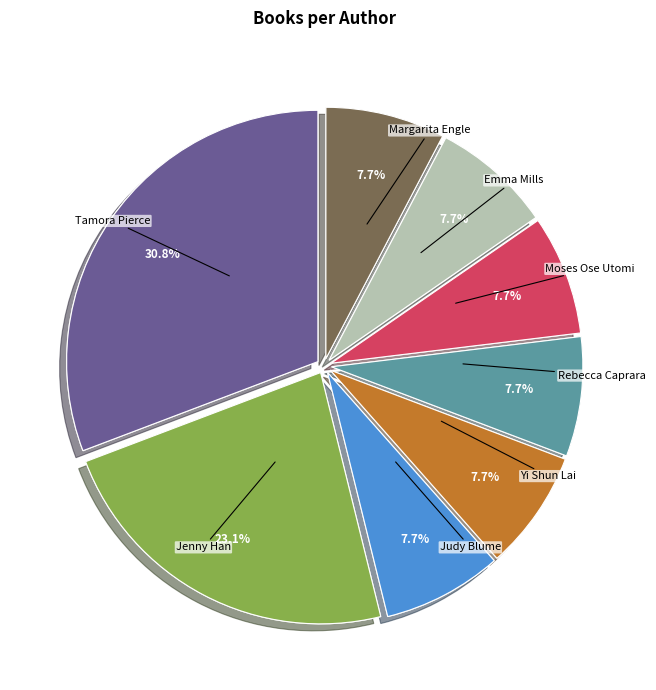

How many segments does this pie chart have?

10